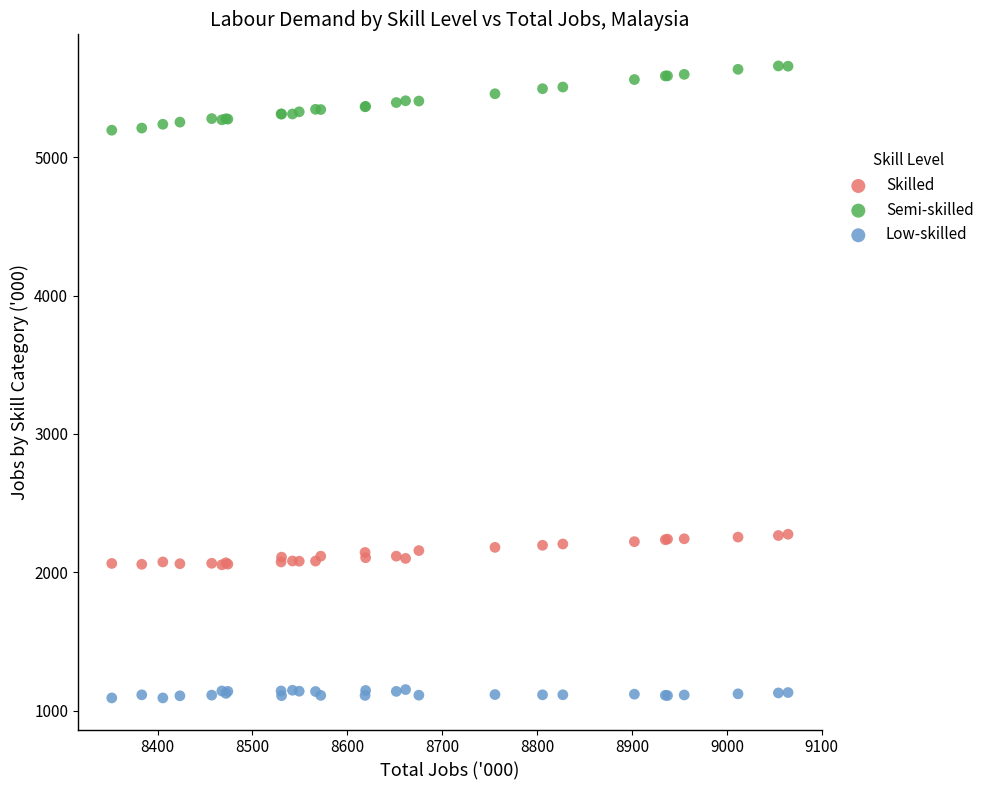

Which series reaches the maximum Y coordinate?

Semi-skilled